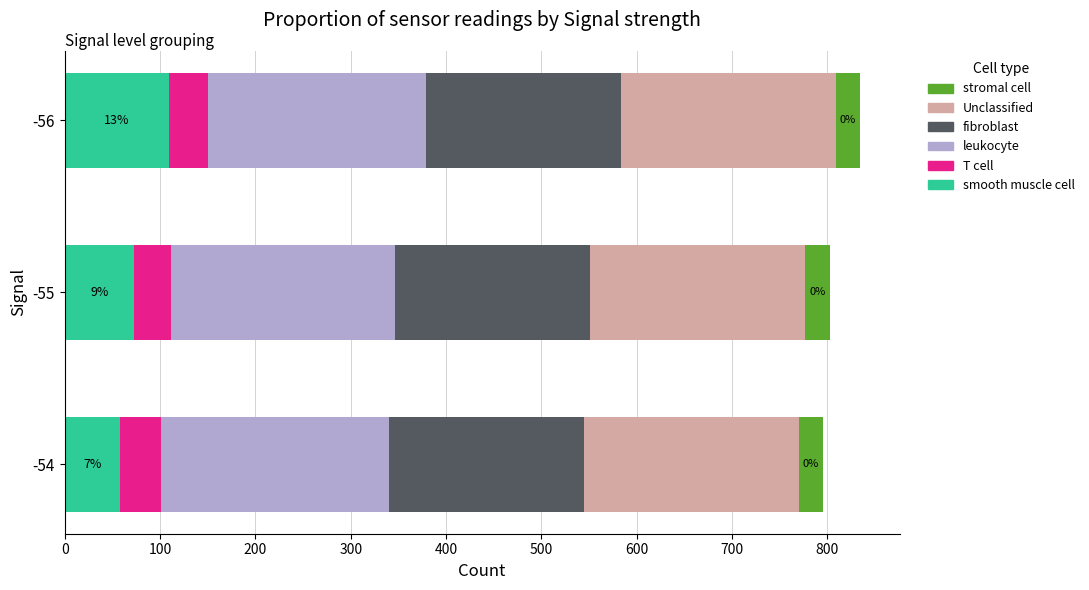

Which category has the highest value in the smooth muscle cell series?

-56